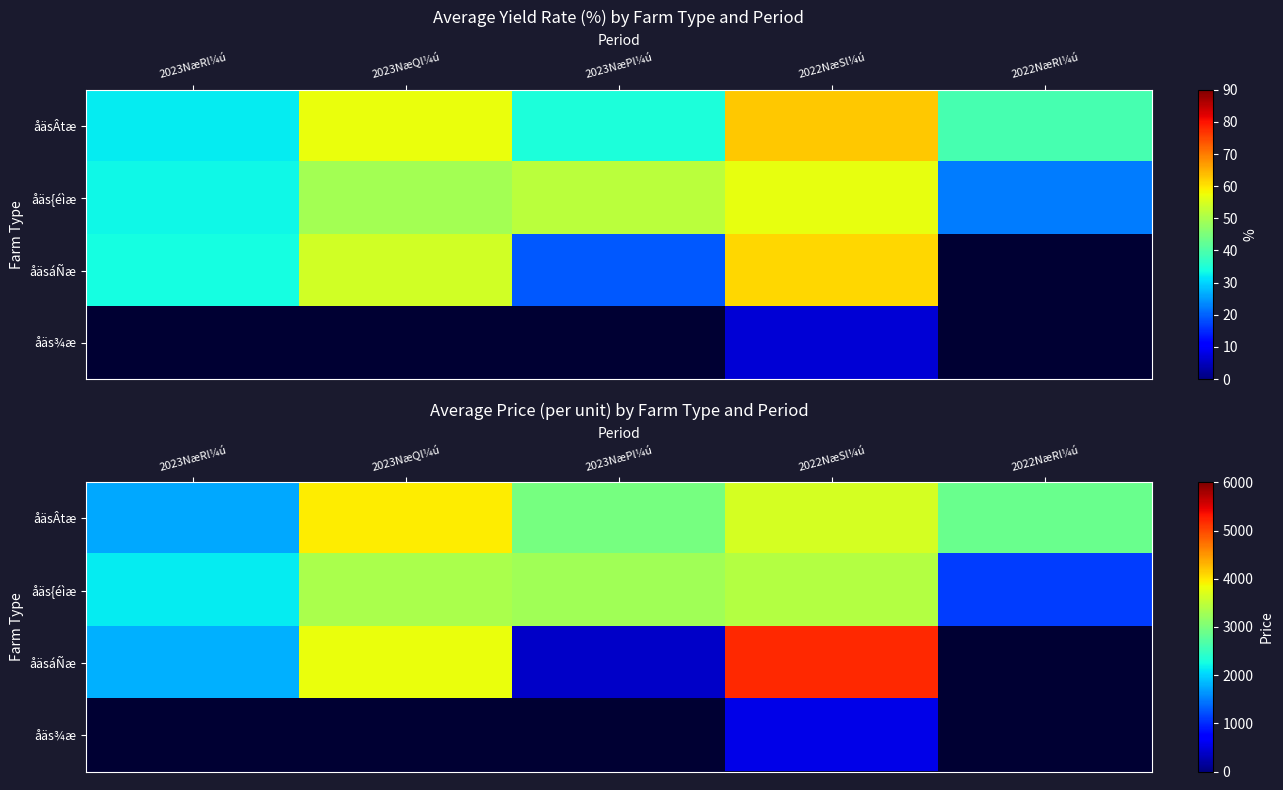

What value does the åäsáÑæ series have at 2023NæQl¼ú?

3800.0